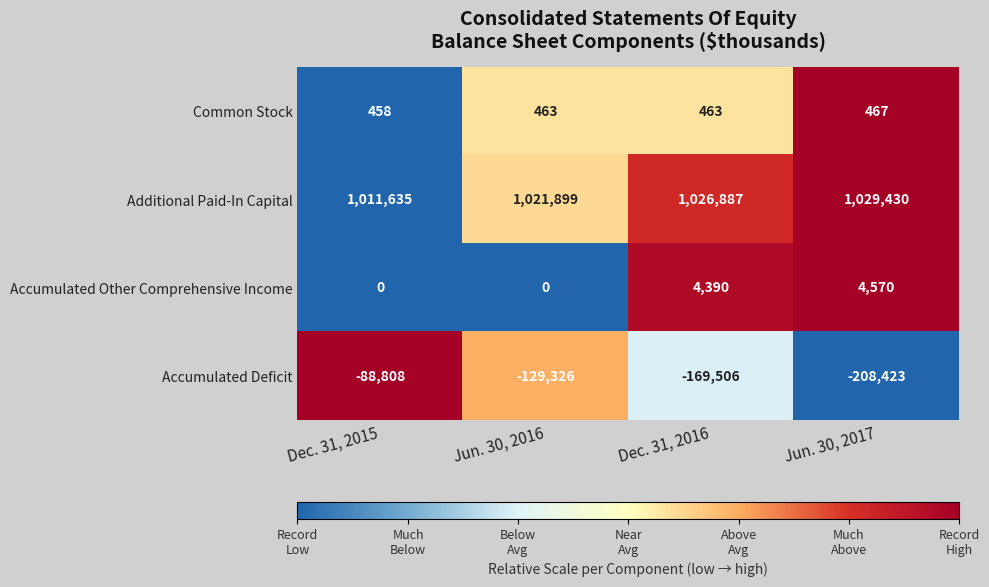

Count the number of categories in the chart.

4